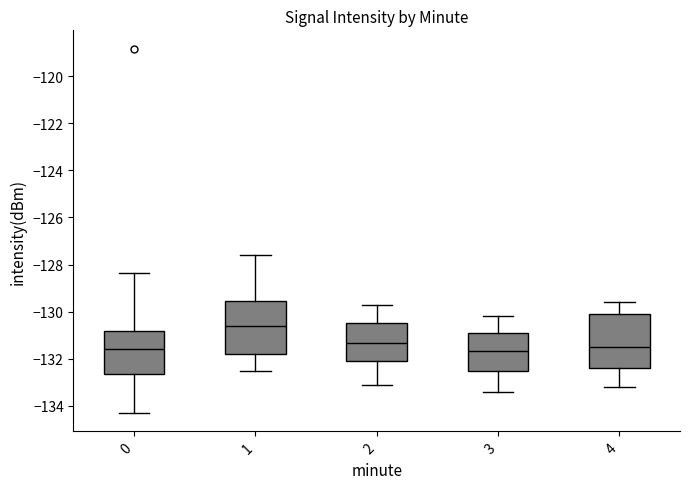

Reading left to right, transcribe this box plot: for each box, give where its median line is, the range the box spans, and where its two whiskers end, as read against the y-axis. The values are not printed on the chart, so give them approximately, as read against the axis.

0: median -131.6, box -132.6 to -130.8, whiskers -134.4 to -128.4
1: median -130.6, box -131.8 to -129.6, whiskers -132.6 to -127.6
2: median -131.4, box -132.0 to -130.4, whiskers -133.0 to -129.6
3: median -131.6, box -132.4 to -130.8, whiskers -133.4 to -130.2
4: median -131.4, box -132.4 to -130.0, whiskers -133.2 to -129.6